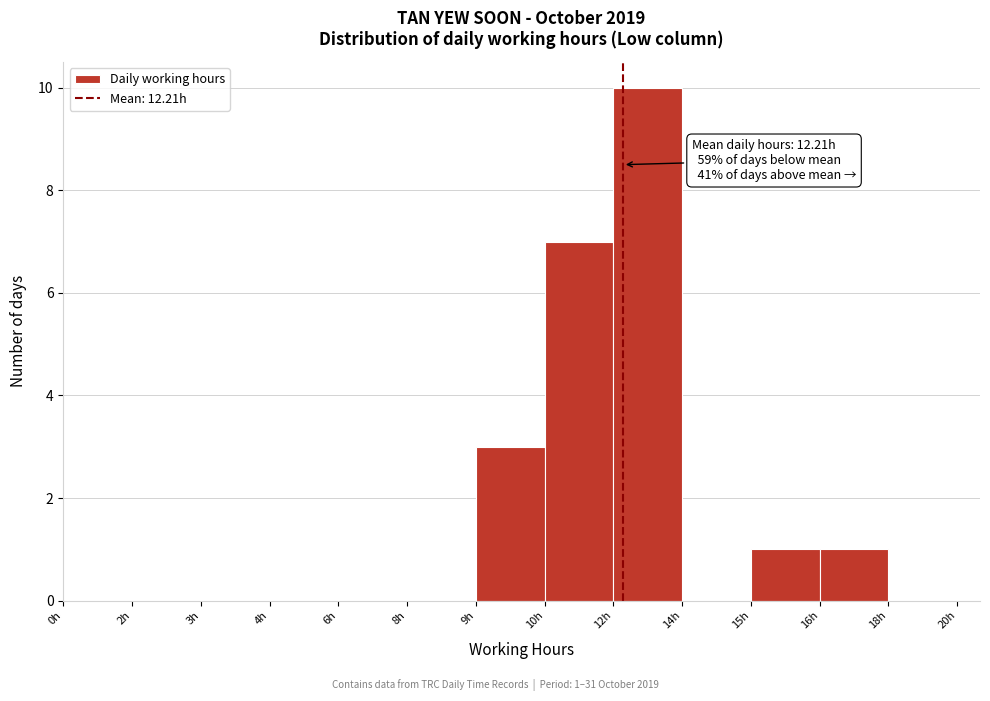

Reading left to right, what are all the values shown in this chart?

0h=0	2h=0	3h=0	4h=0	6h=0	8h=0	9h=3	10h=7	12h=10	14h=0	15h=1	16h=1	18h=0